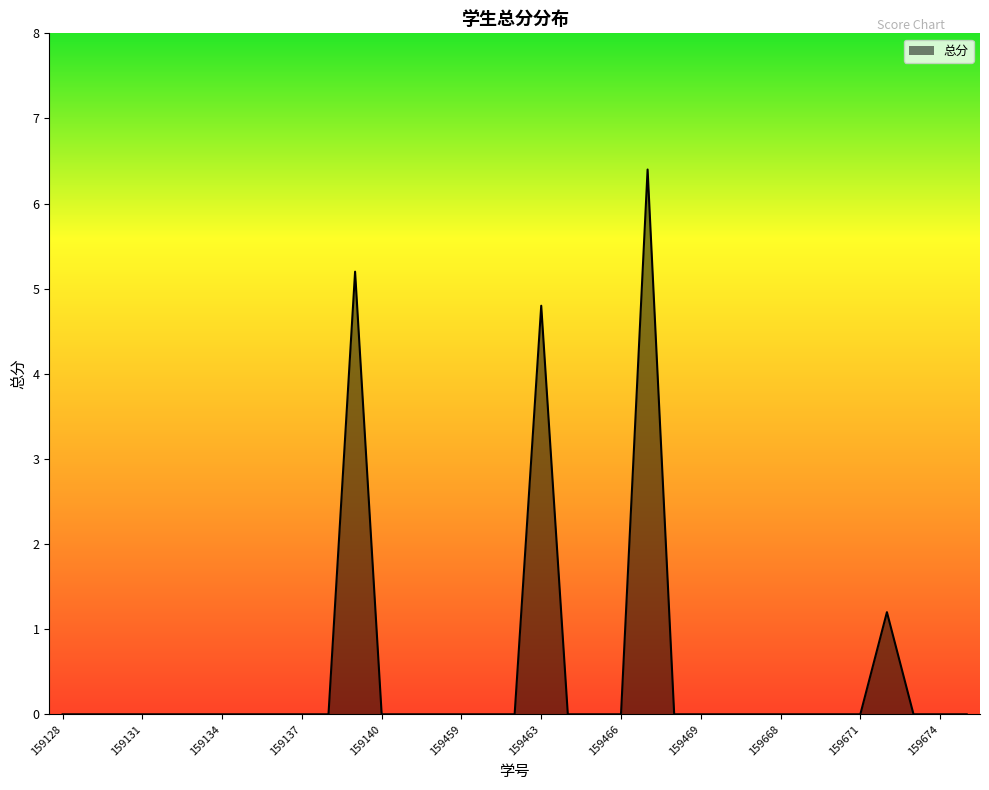

What is the maximum value shown in the chart?

6.4